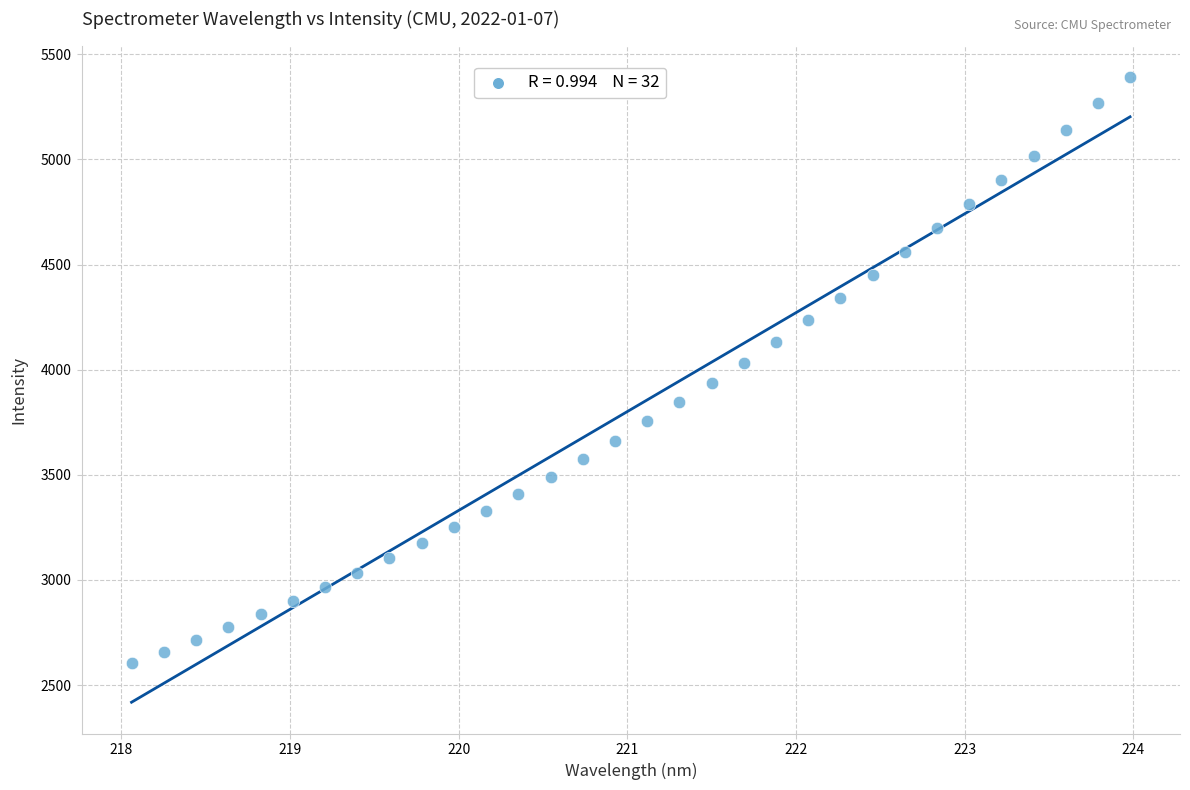

What is the range of Y values (max minus min)?

2790.0